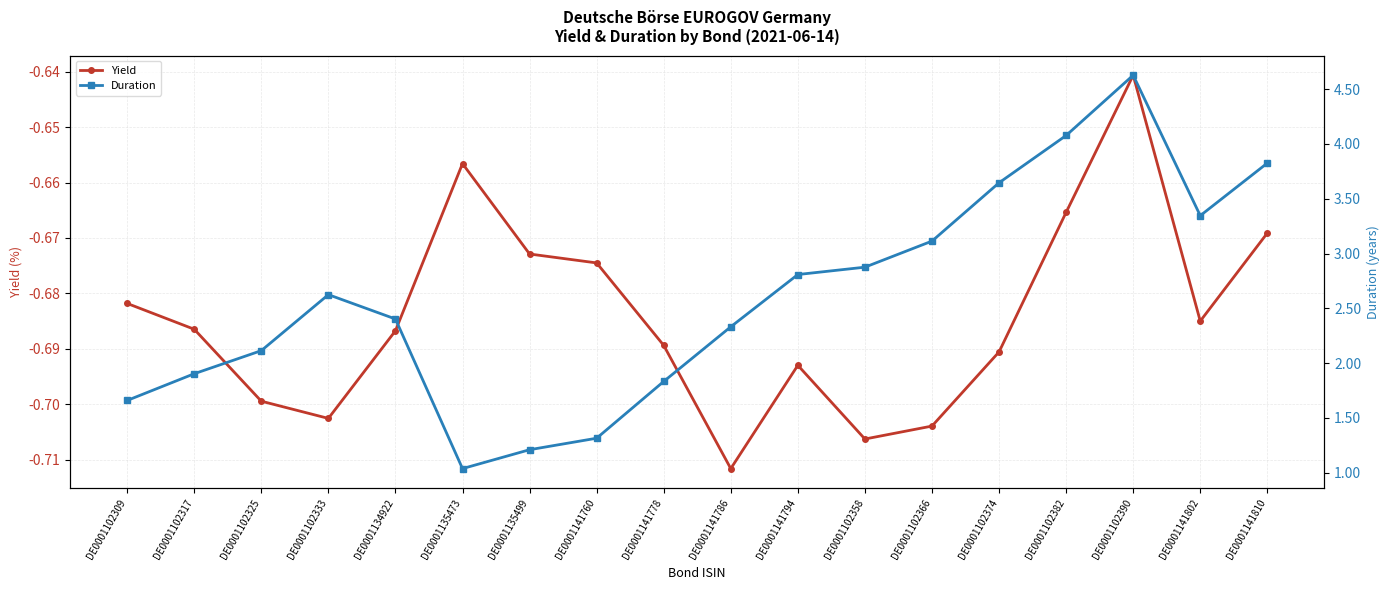

List the series in order of their overall mean, lowest first.

Yield, Duration